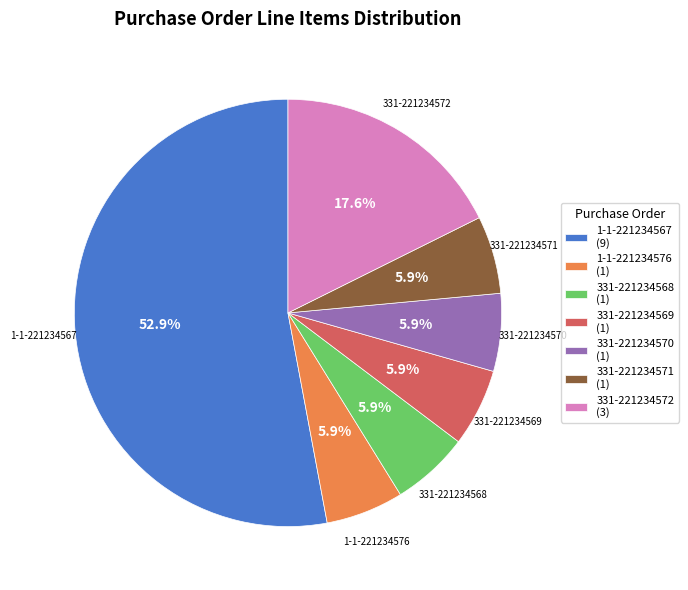

Which slice represents more than half of the pie?

1-1-221234567